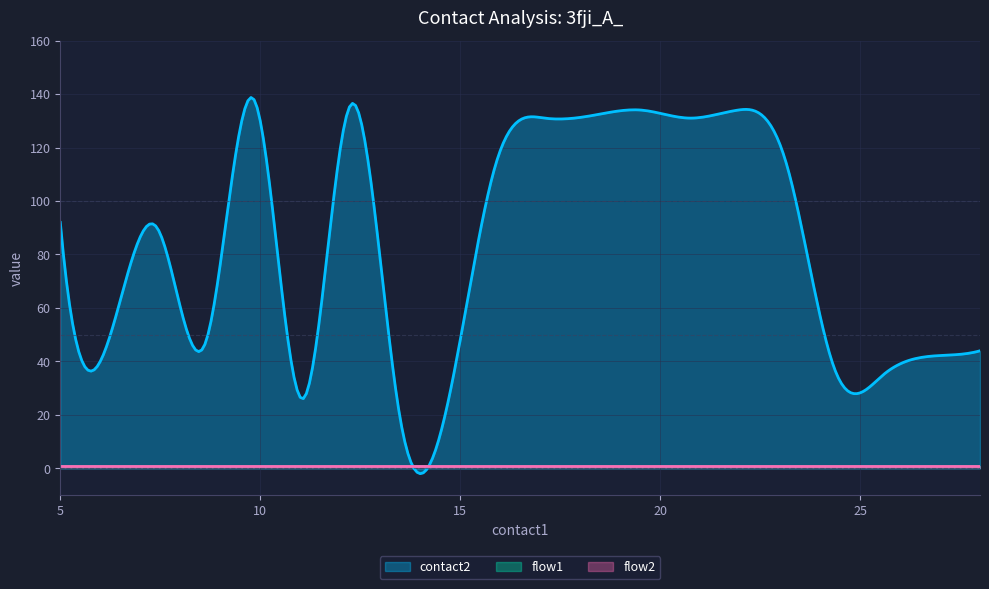

What are all the series names shown in the legend?

contact2, flow1, flow2